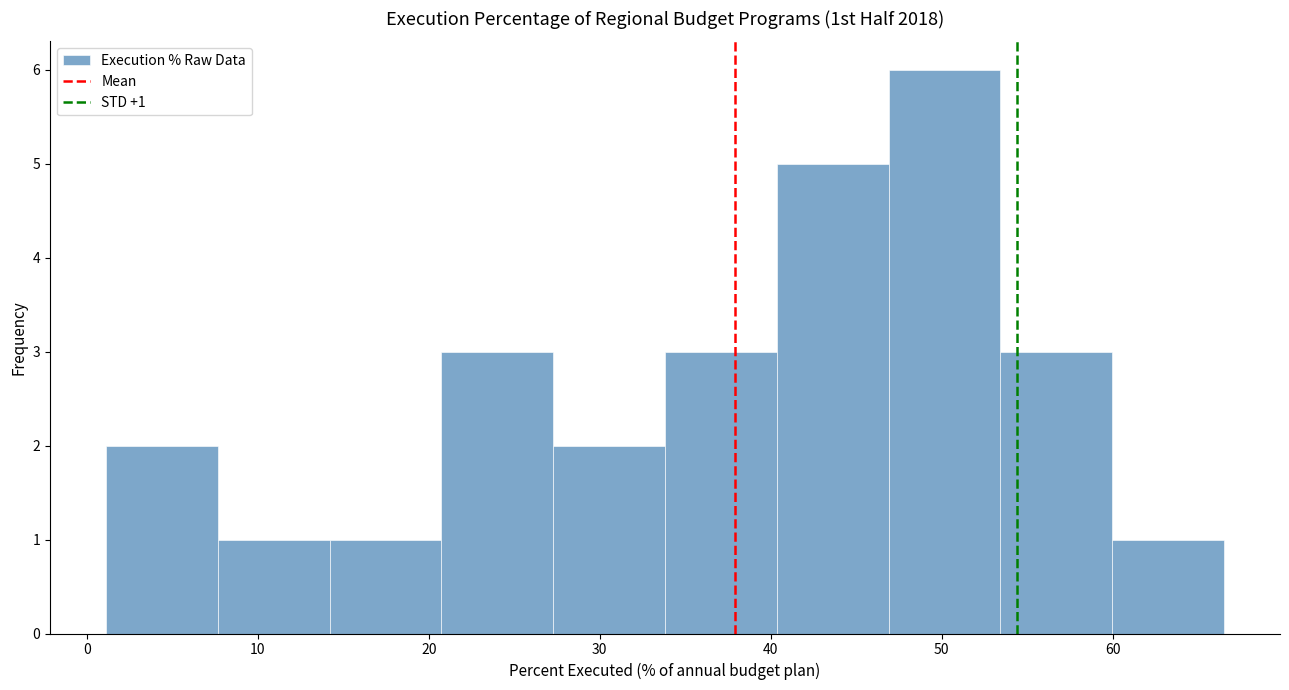

Over which range of the x-axis is the bar tallest?

47 to 53